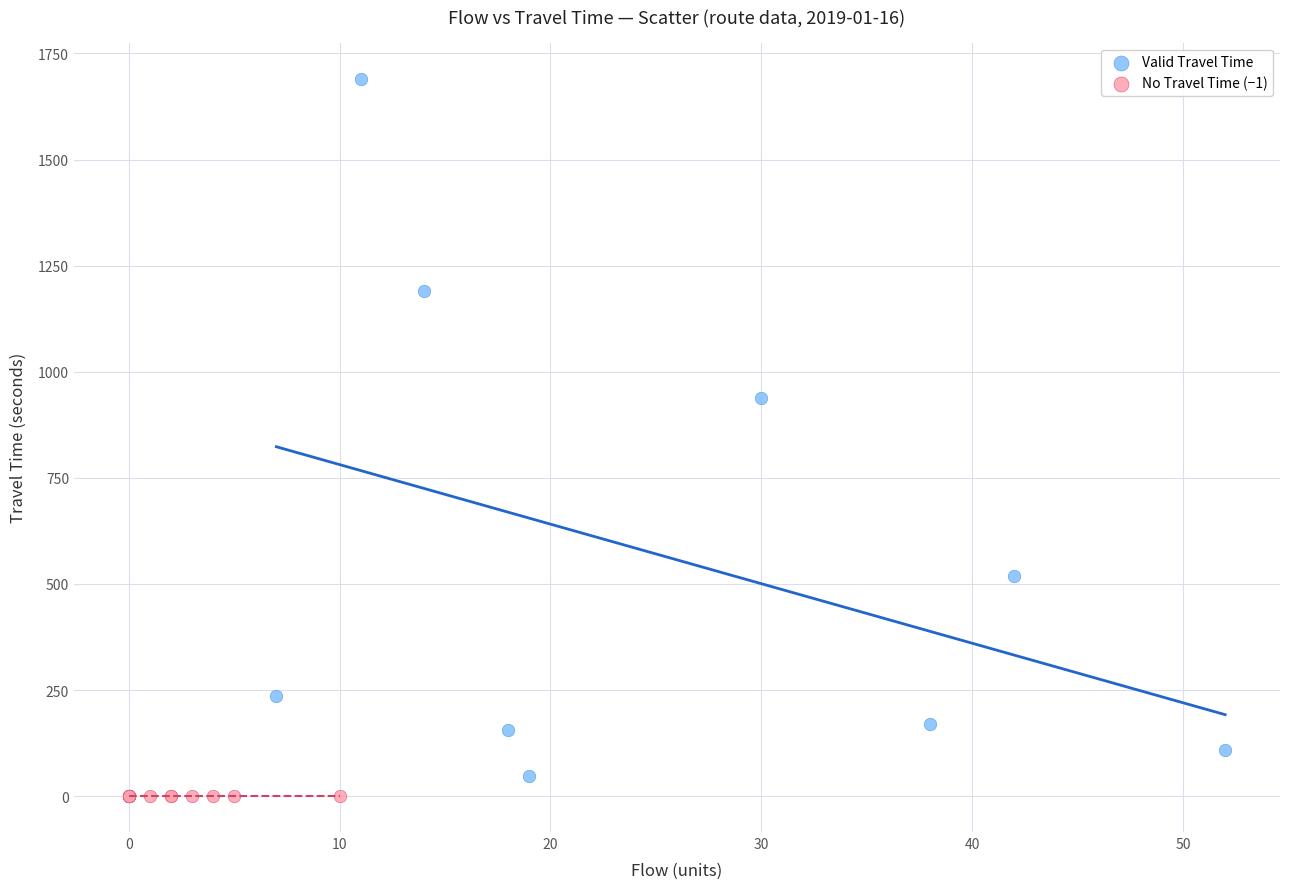

Which series contains the highest Y value?

Valid Travel Time